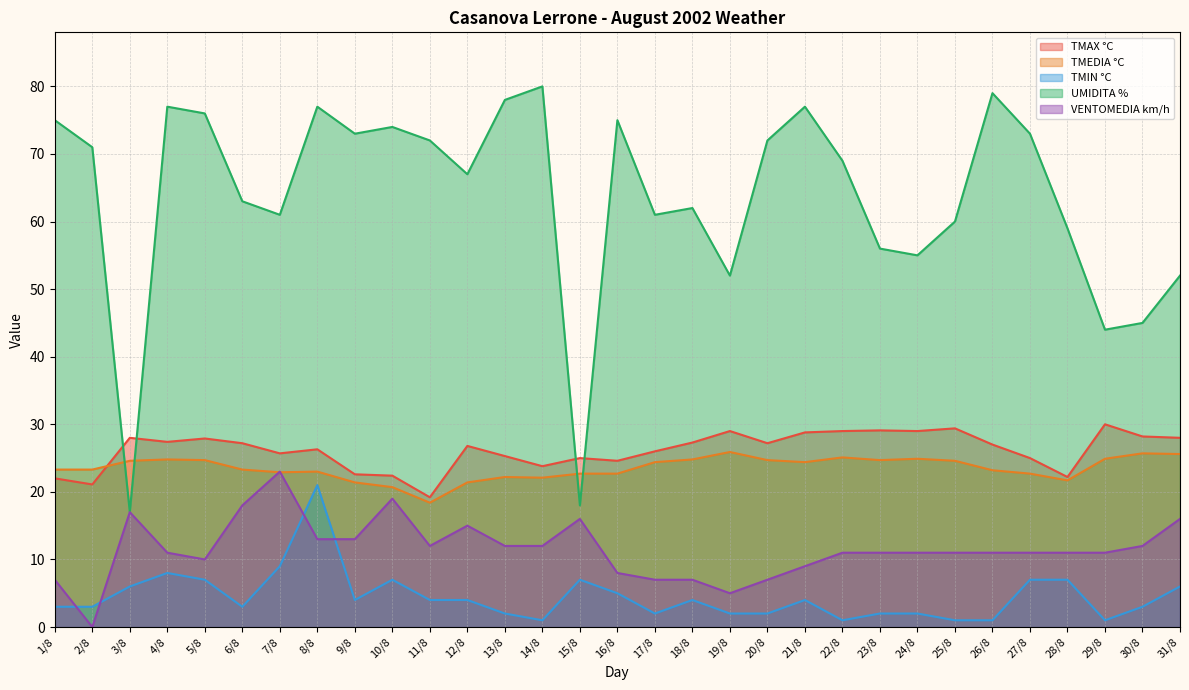

What is the label of the 6th point from the right?

26/8